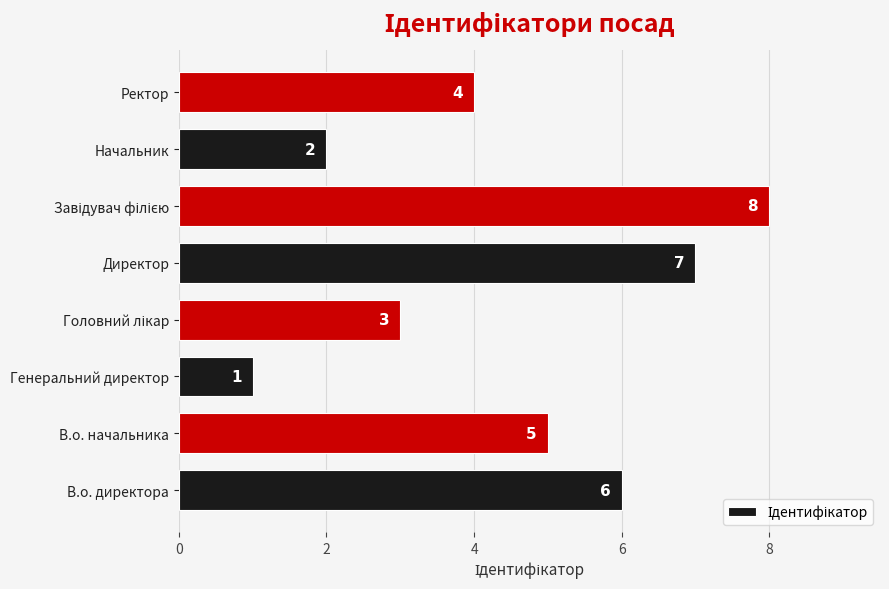

What is the difference between the values at В.о. директора and Начальник?

4